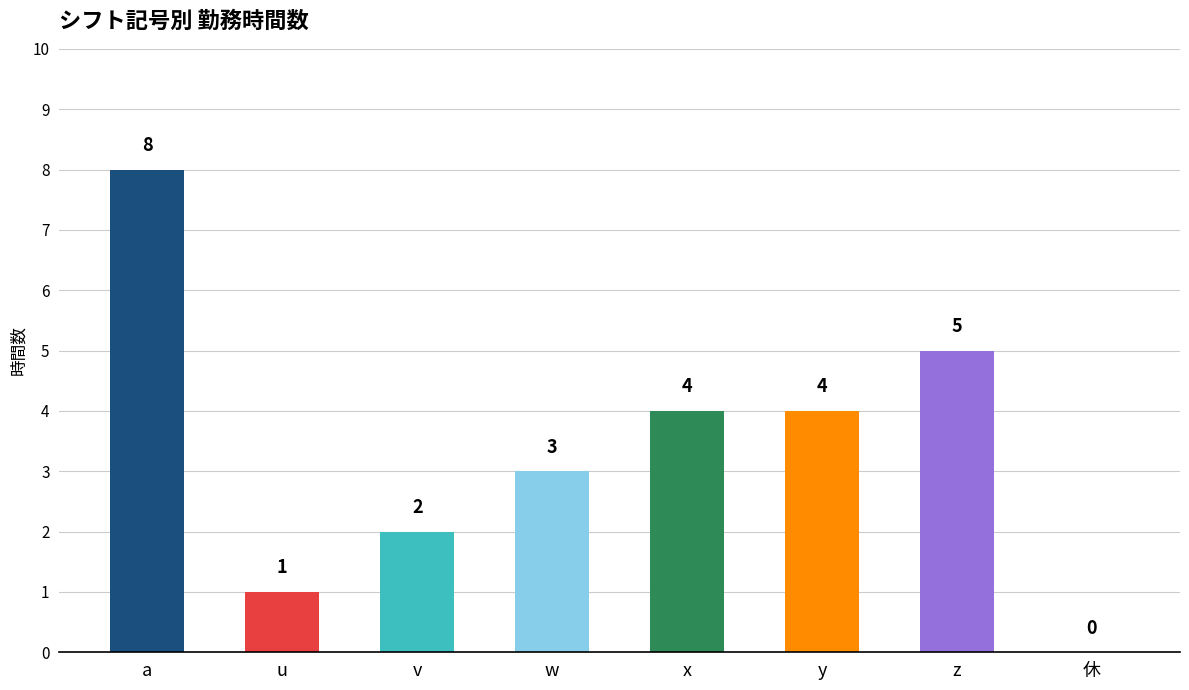

What is the sum of the サービス提供時間内の勤務時間 values at z and w?

8